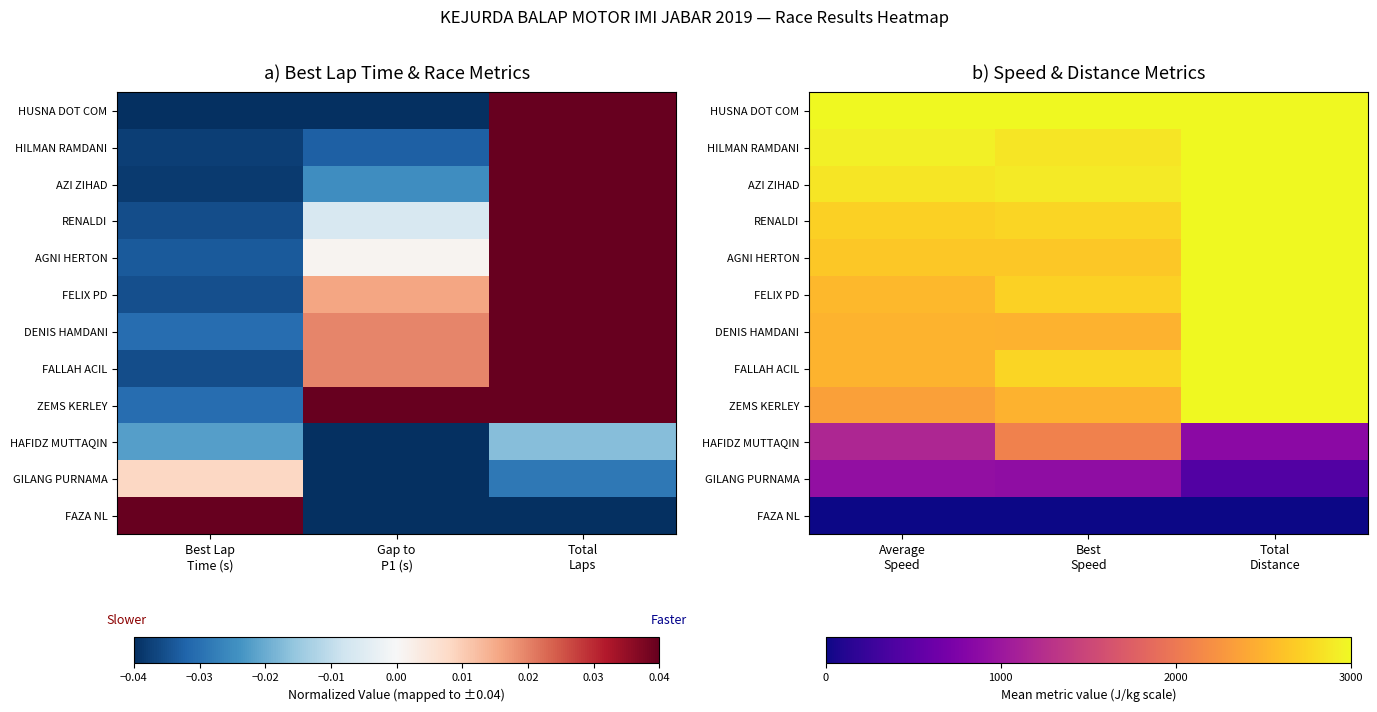

What is the difference between the second highest and minimum values in the FELIX PD series?

194.5